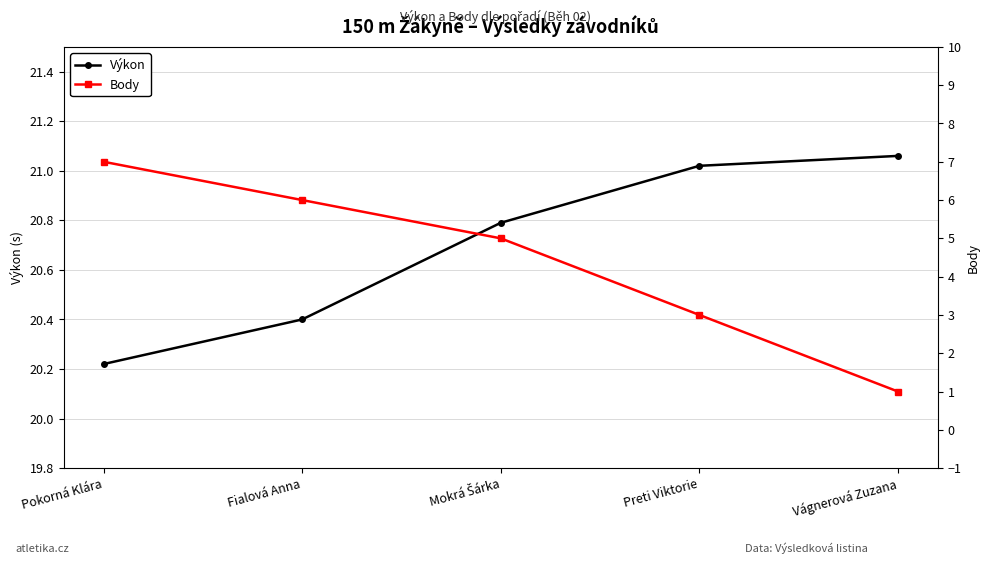

What position from the left is Mokrá Šárka?

3